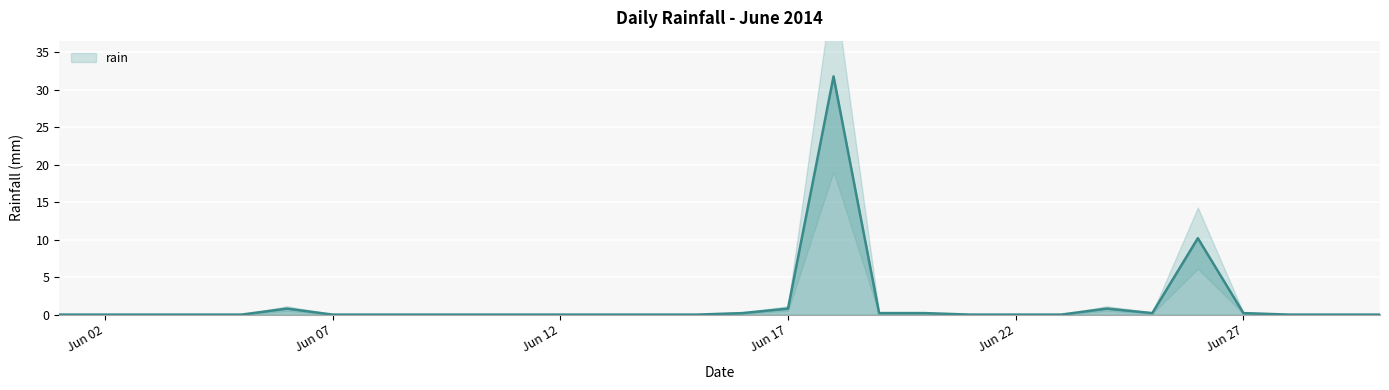

Is it true that the value at 2014-06-13 is 21.6?

False